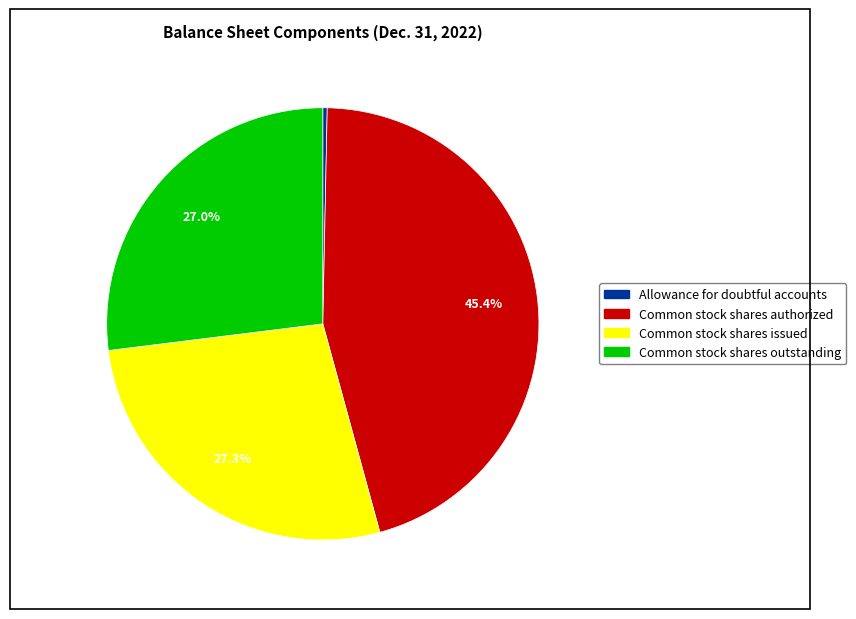

Is there any slice that represents more than half of the pie?

No